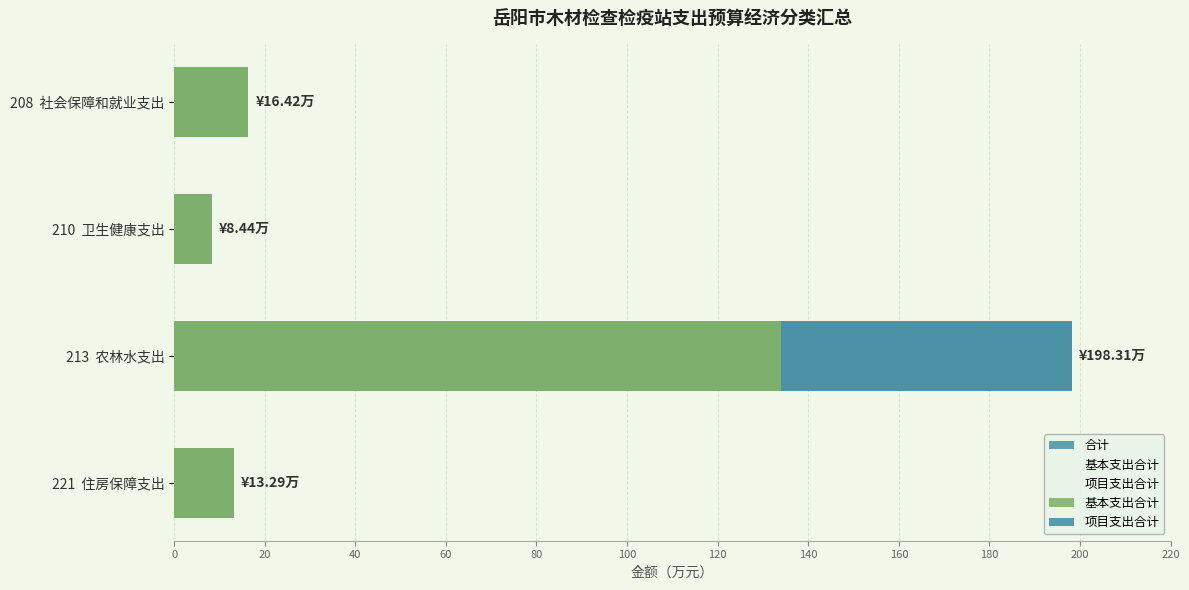

Between 210 卫生健康支出 and 213 农林水支出, which series saw the biggest shift?

合计